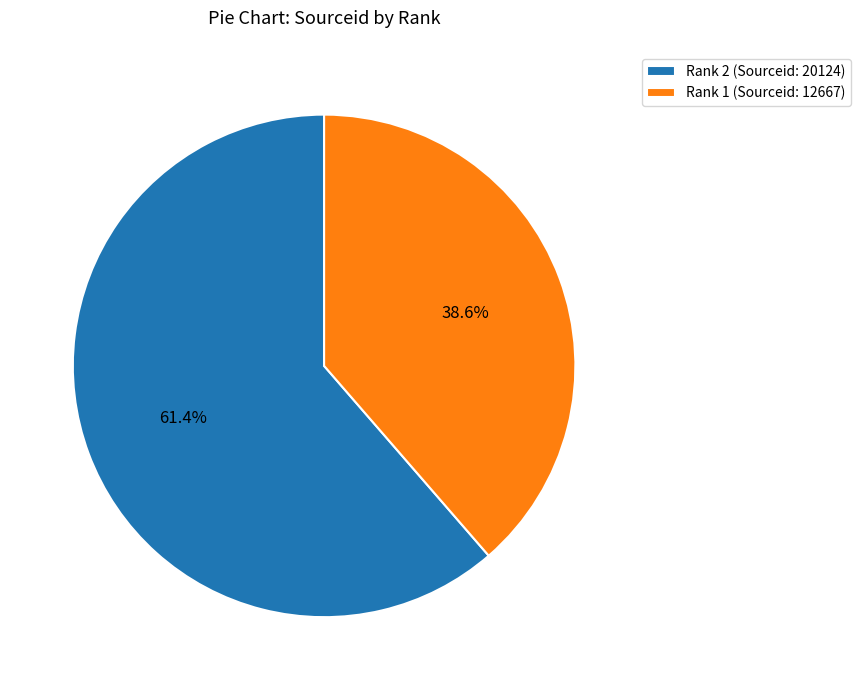

Is Rank 1 (Sourceid: 12667) the majority of the pie?

No